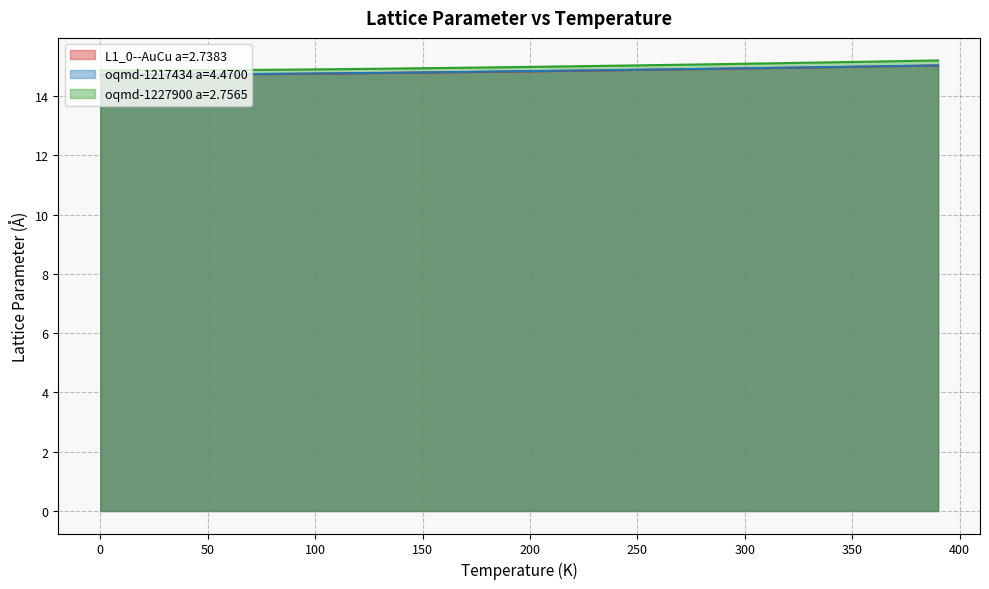

Between 150.0 and 10.0, which is larger?

150.0